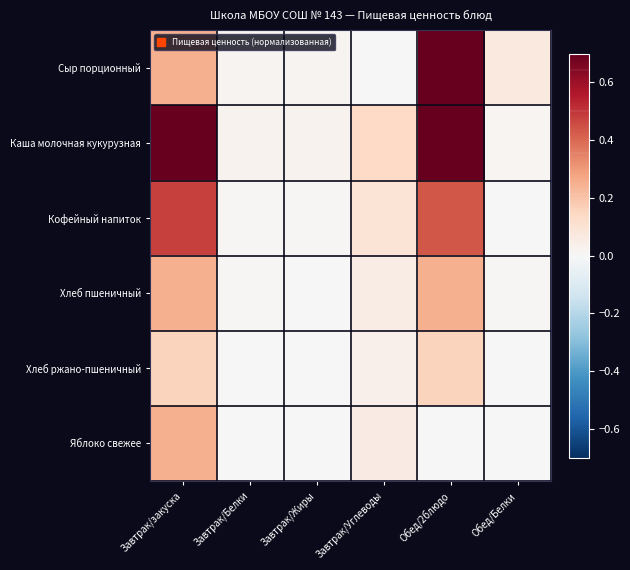

At Обед/2блюдо, list the series in order from largest to smallest.

Сыр порционный, Каша молочная кукурузная, Кофейный напиток, Хлеб пшеничный, Хлеб ржано-пшеничный, Яблоко свежее